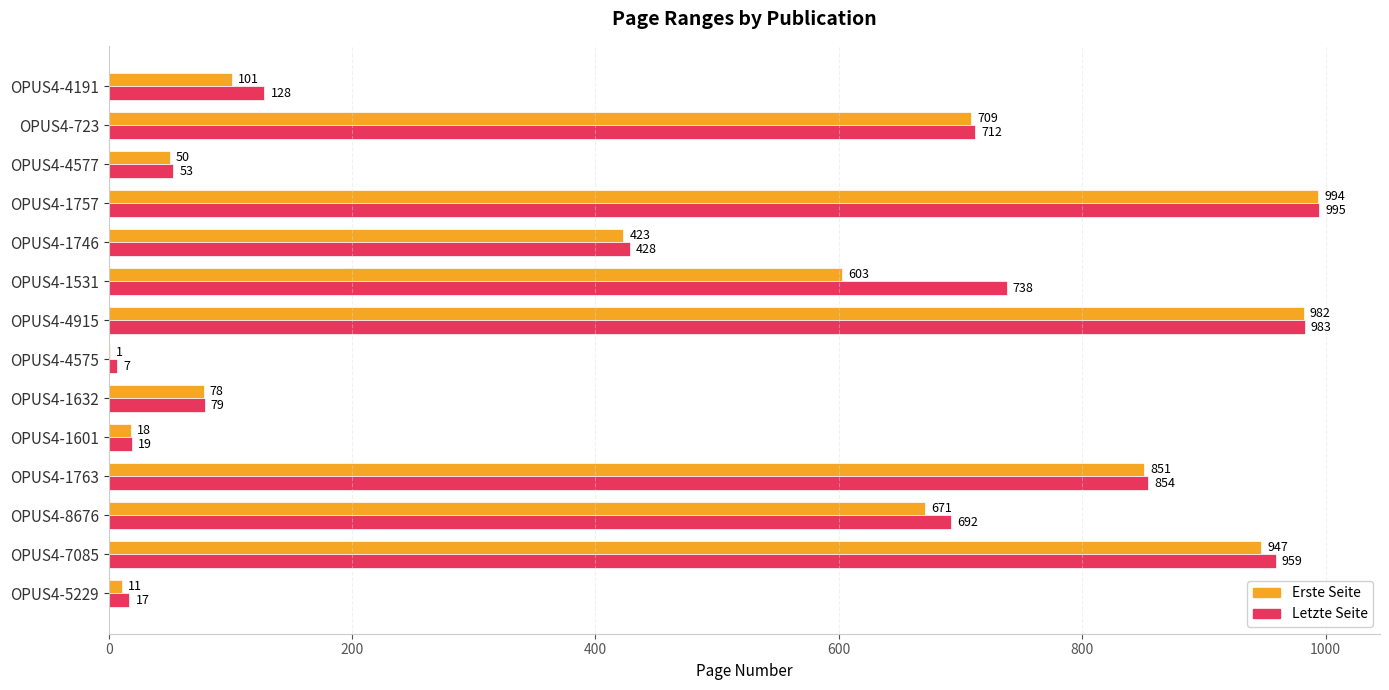

At which category does the chart reach its peak across all series?

OPUS4-1757